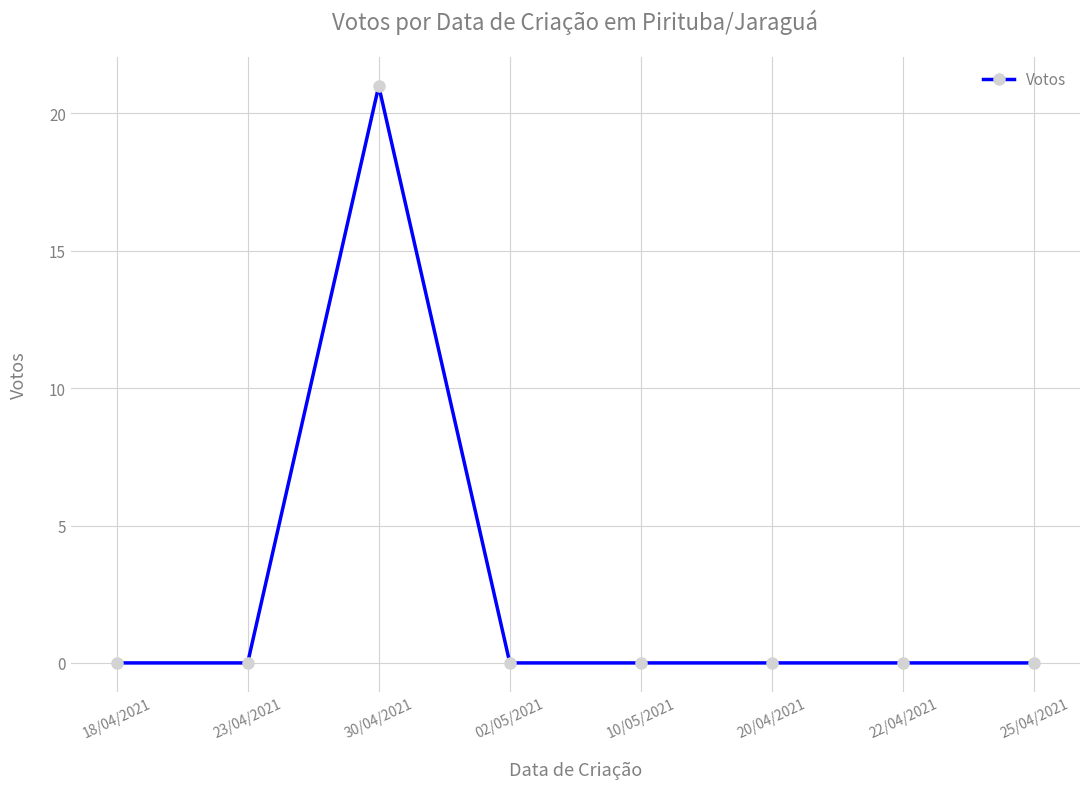

How many lines are shown in the chart?

1